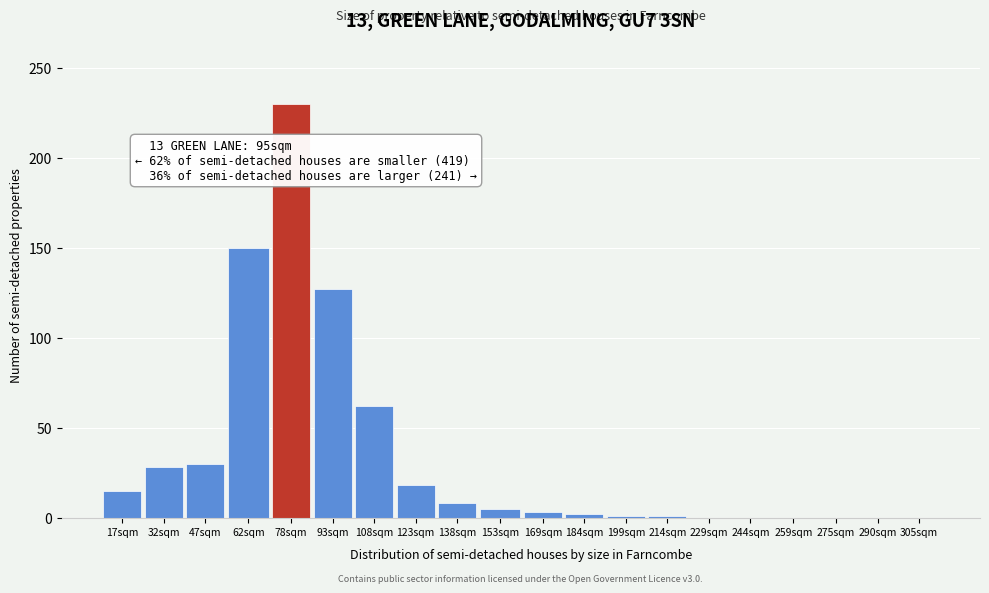

What is the greatest value displayed?

230